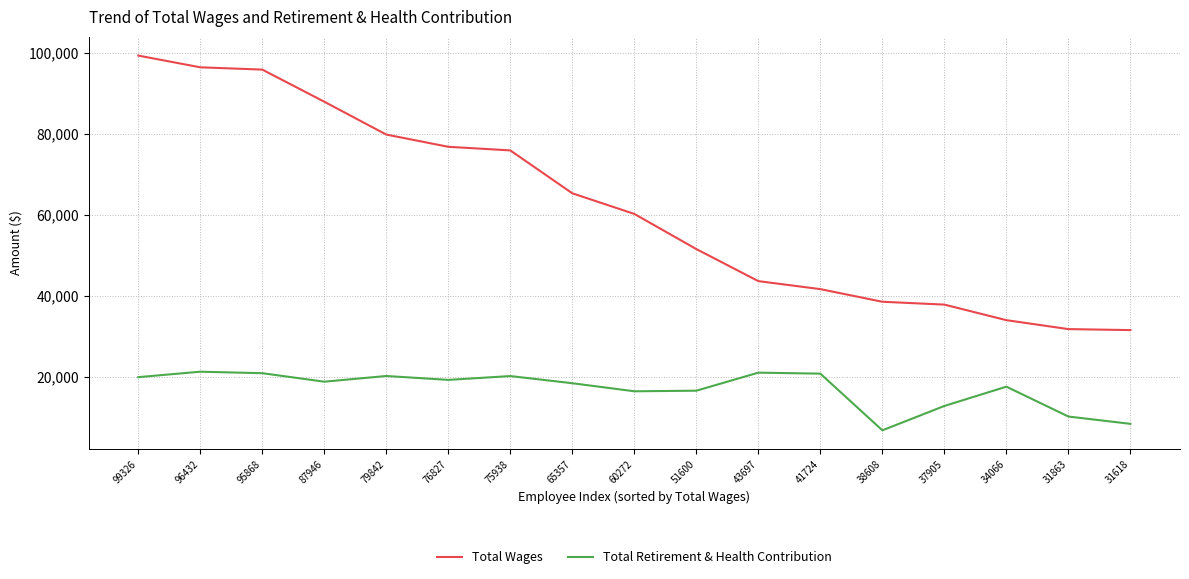

What is the smallest value displayed?

6898